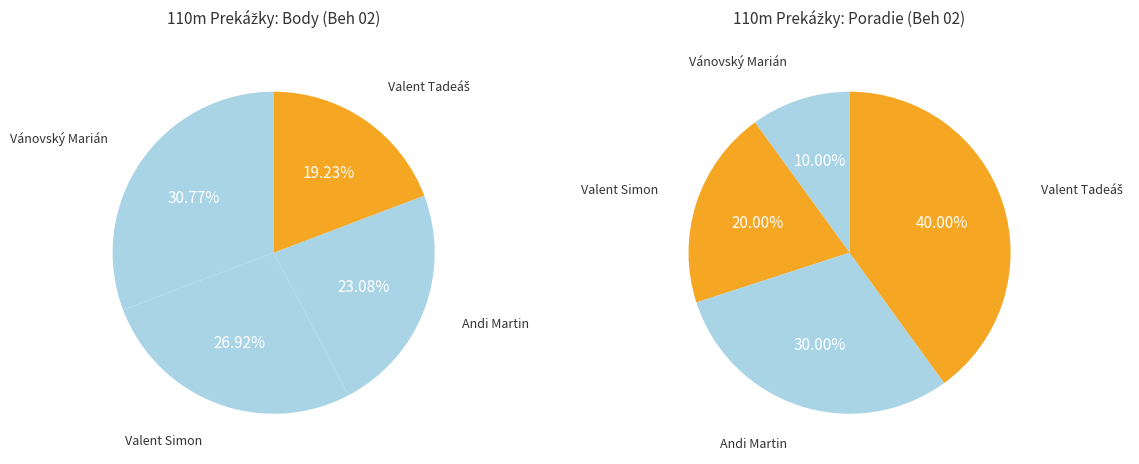

What percentage is the Vánovský Marián slice, to the nearest percent?

31%